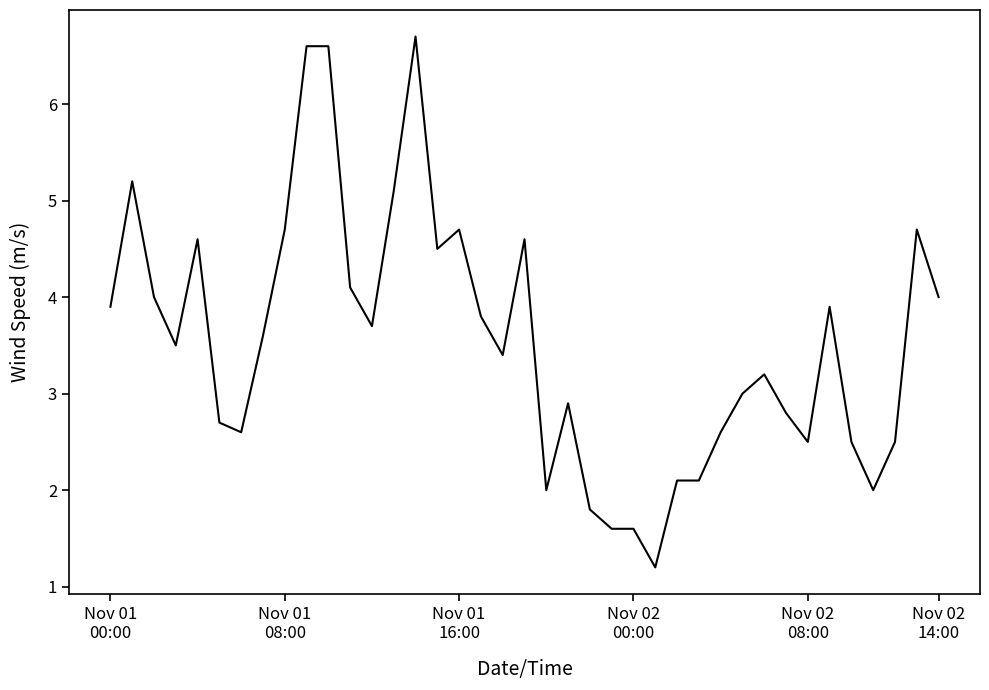

What is the difference between the maximum and minimum values?

5.5